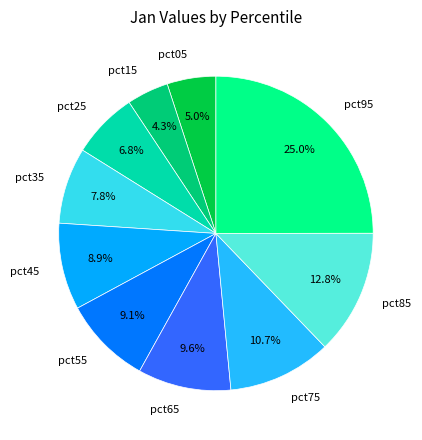

Which has a higher value, pct15 or pct45?

pct45